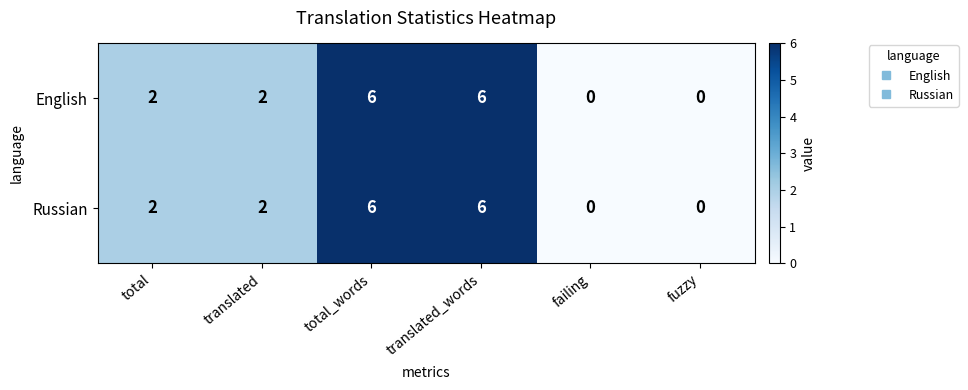

The value of English at fuzzy is 3. True or false?

False